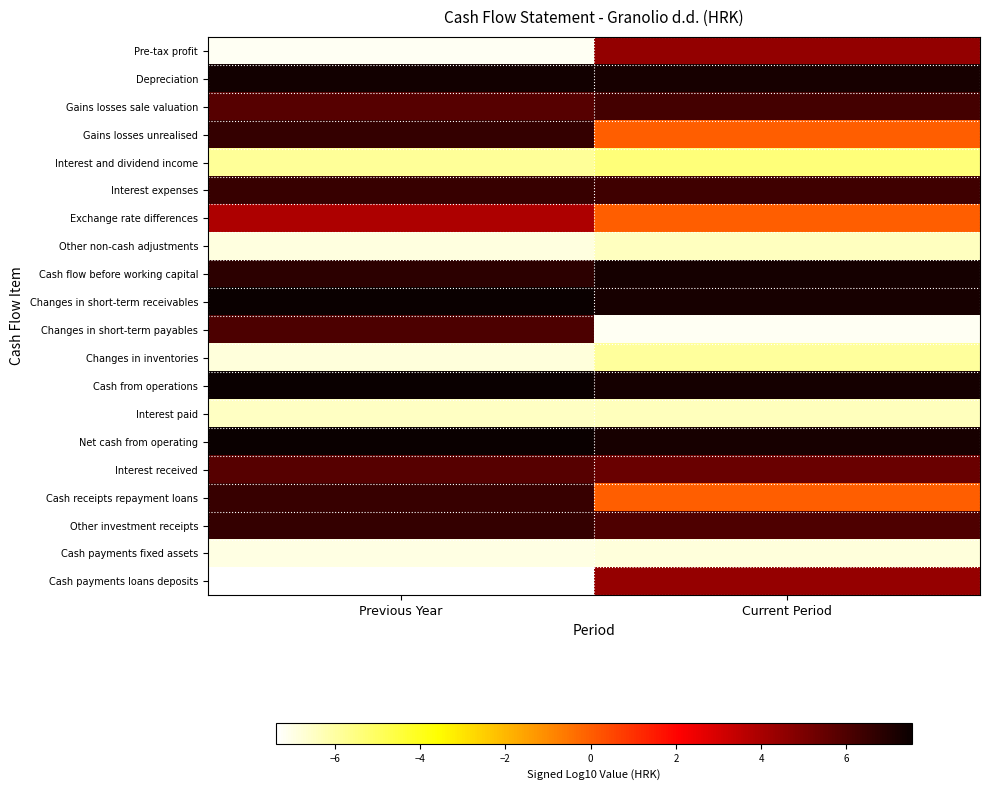

Which series has the largest range (max minus min)?

Changes in short-term payables